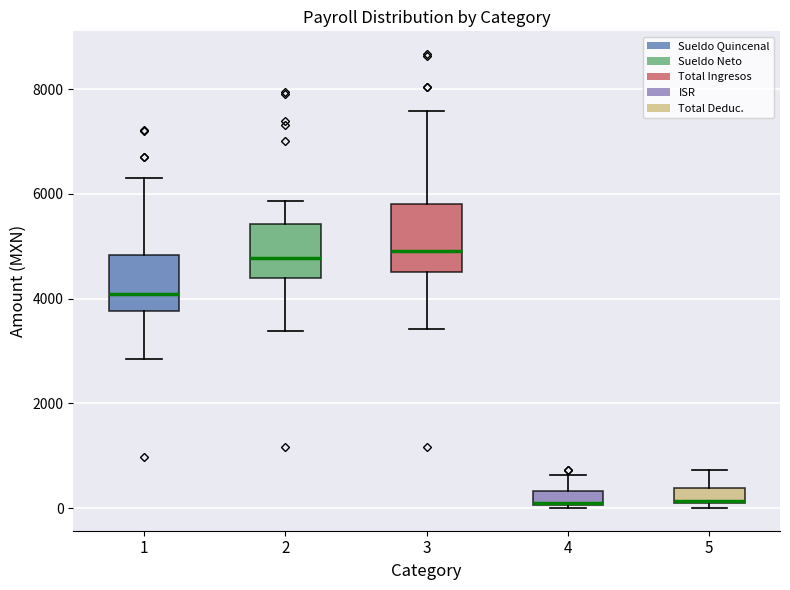

Where is the upper edge of the box at x = 4 on the y-axis? The values are not printed on the chart, so give them approximately, as read against the axis.

400